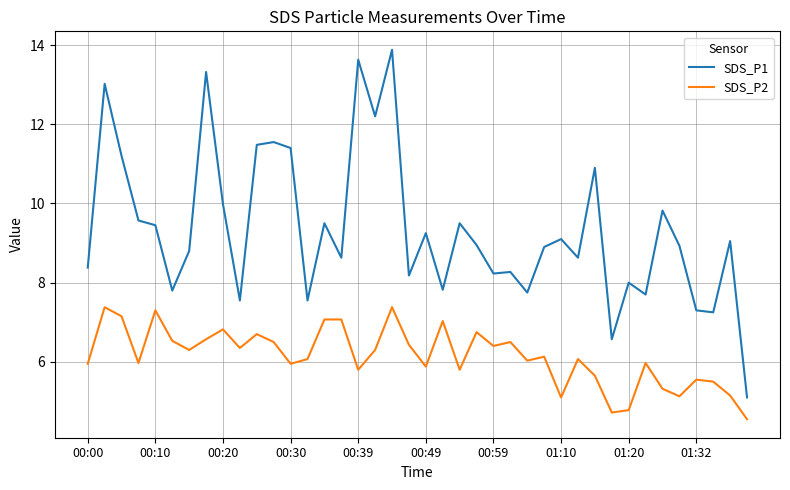

Which series has the widest spread of values?

SDS_P1